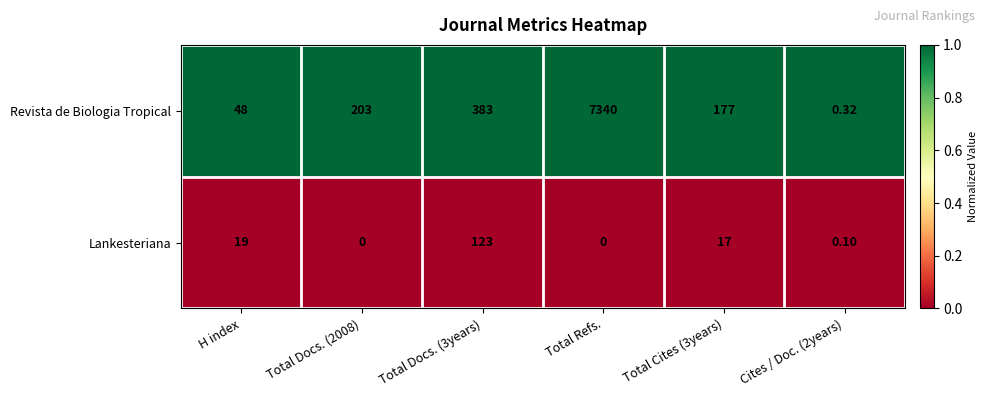

Which label corresponds to the largest value in the chart?

Total Refs.